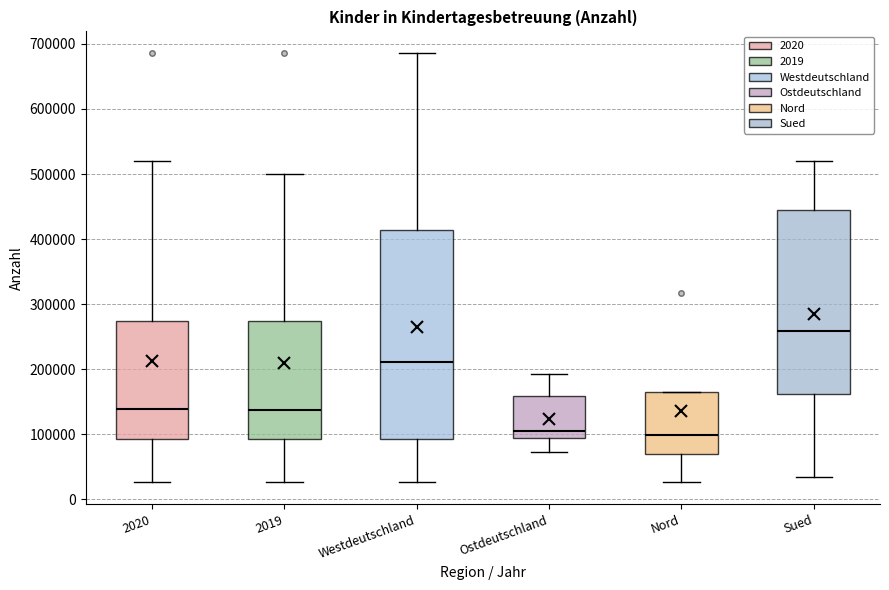

Which box's median line is the highest?

Sued